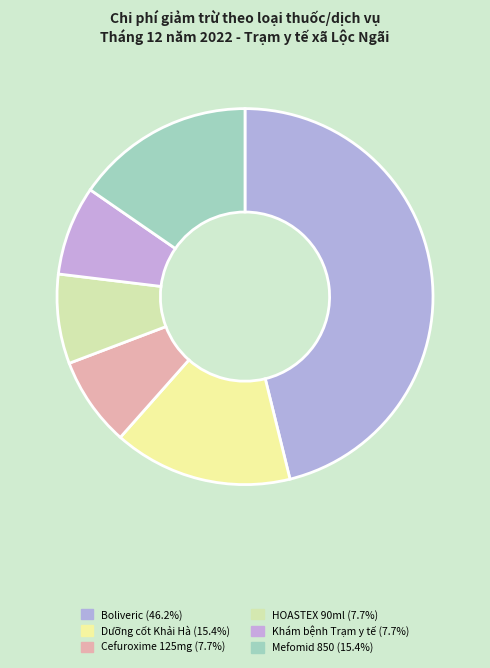

Does Cefuroxime 125mg account for over 50% of the chart?

No